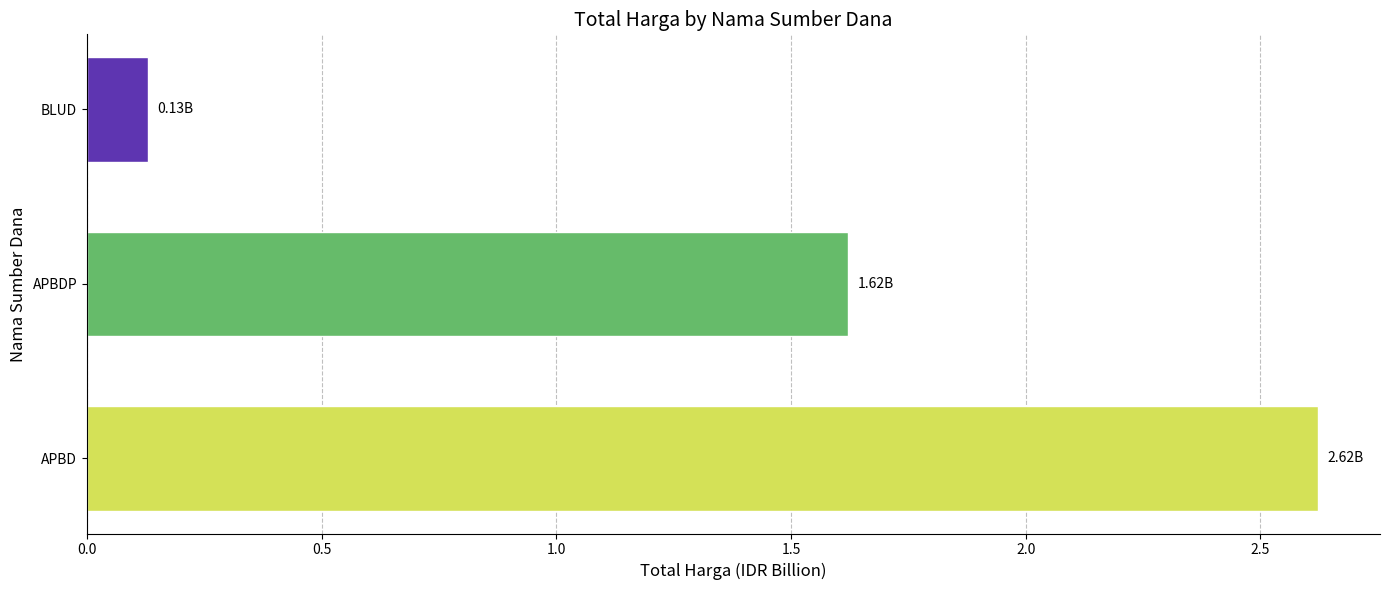

What is the sum of all values?

4.4